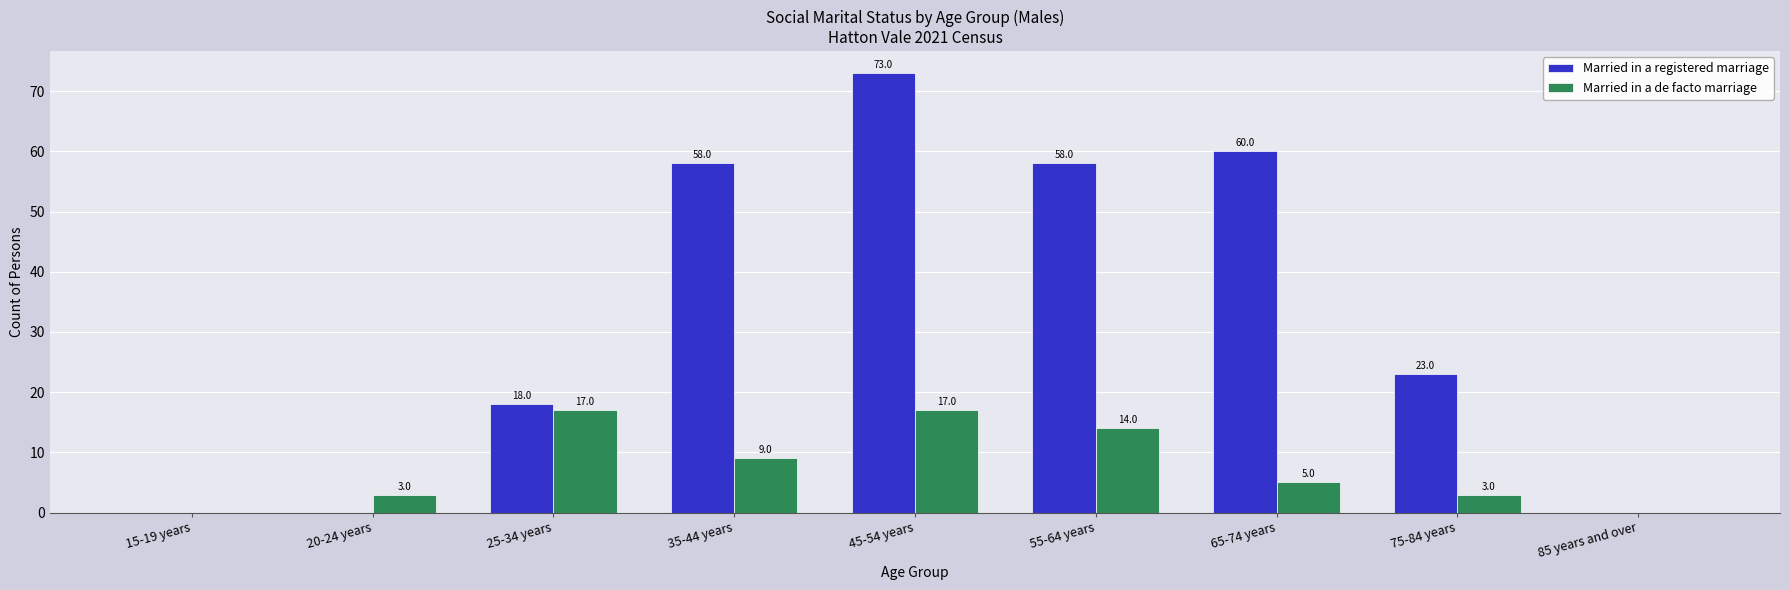

The value of Married in a de facto marriage at 35-44 years is 5. True or false?

False